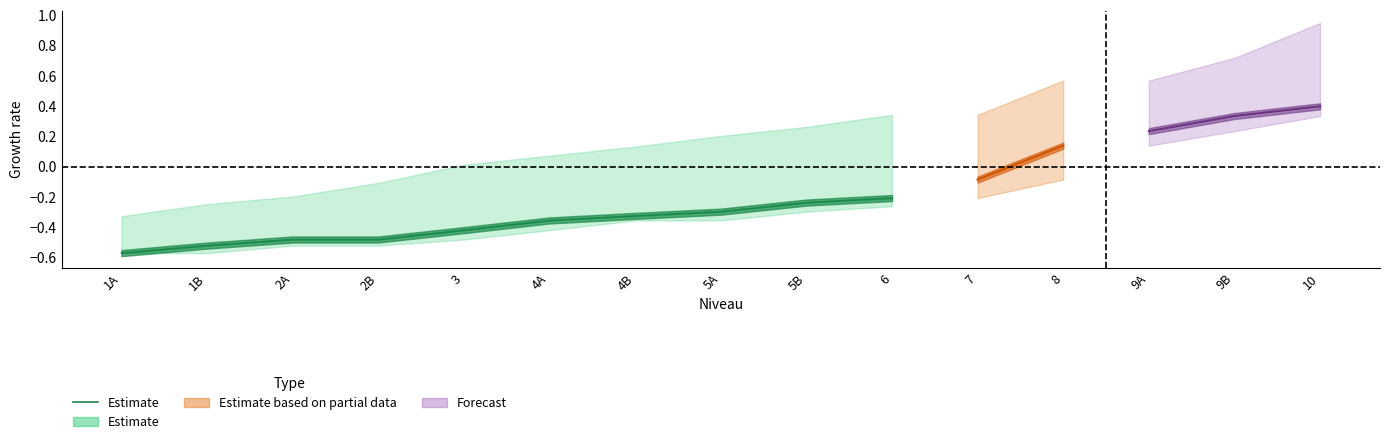

What is the smallest value displayed?

-0.6